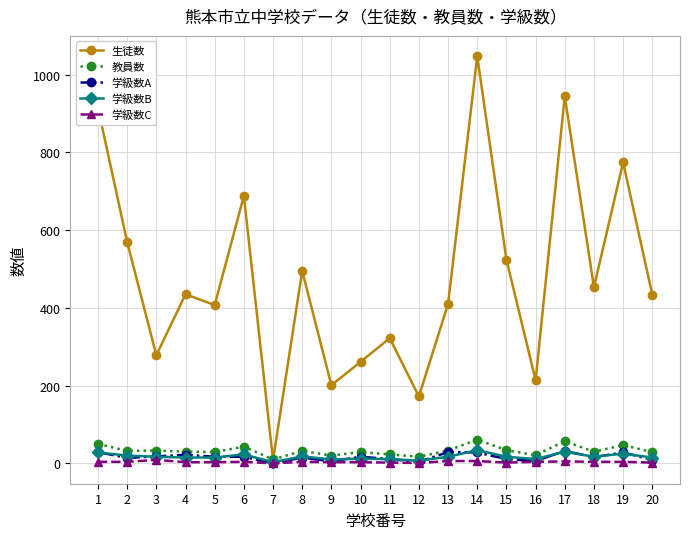

The value of 学級数B at 1 is 28. True or false?

True